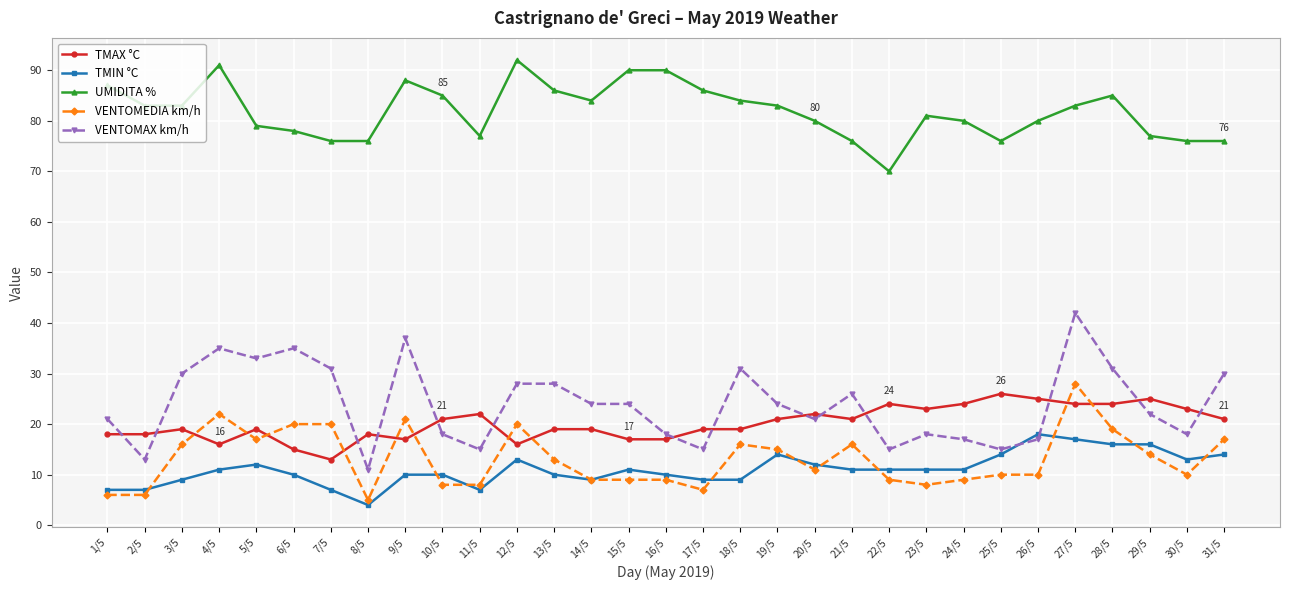

Which series changed the most between 18/5 and 30/5?

VENTOMAX km/h